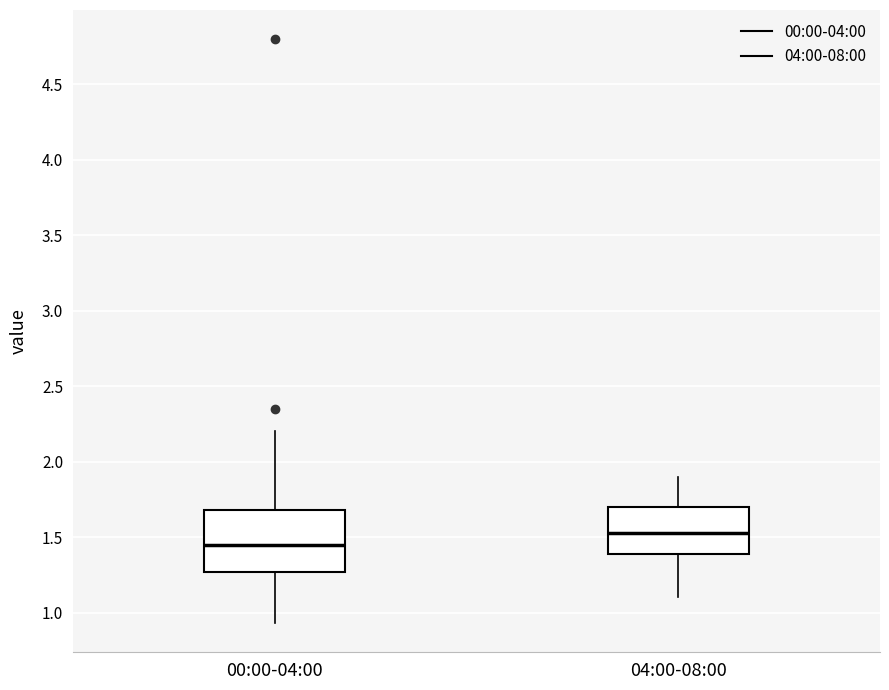

Which box has the lowest median line?

00:00-04:00